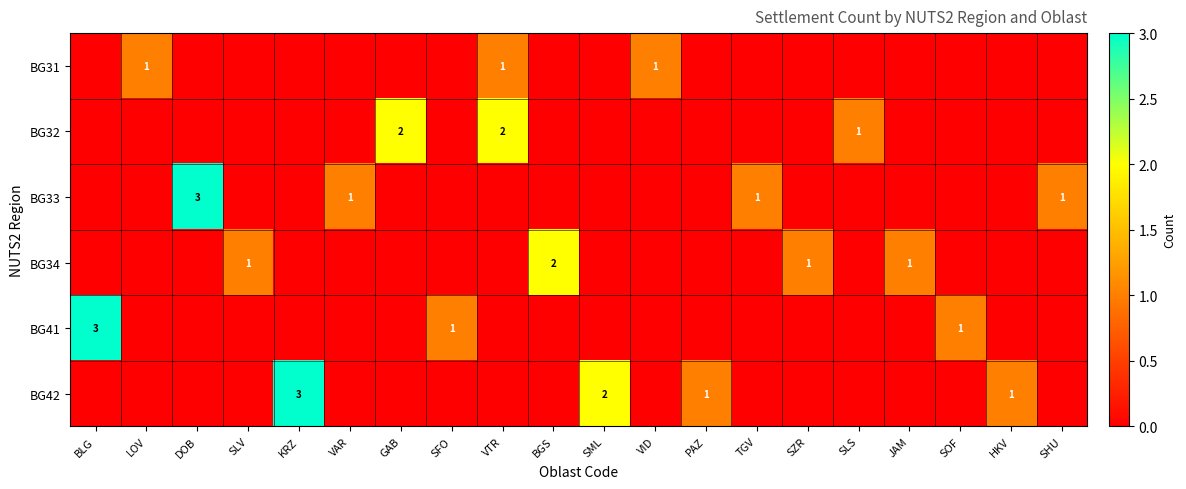

How many categories are shown in the chart?

20